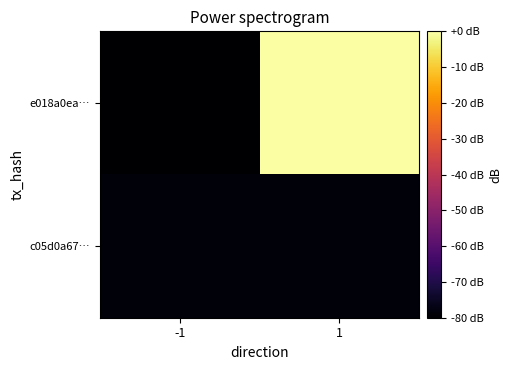

Count the number of categories in the chart.

2